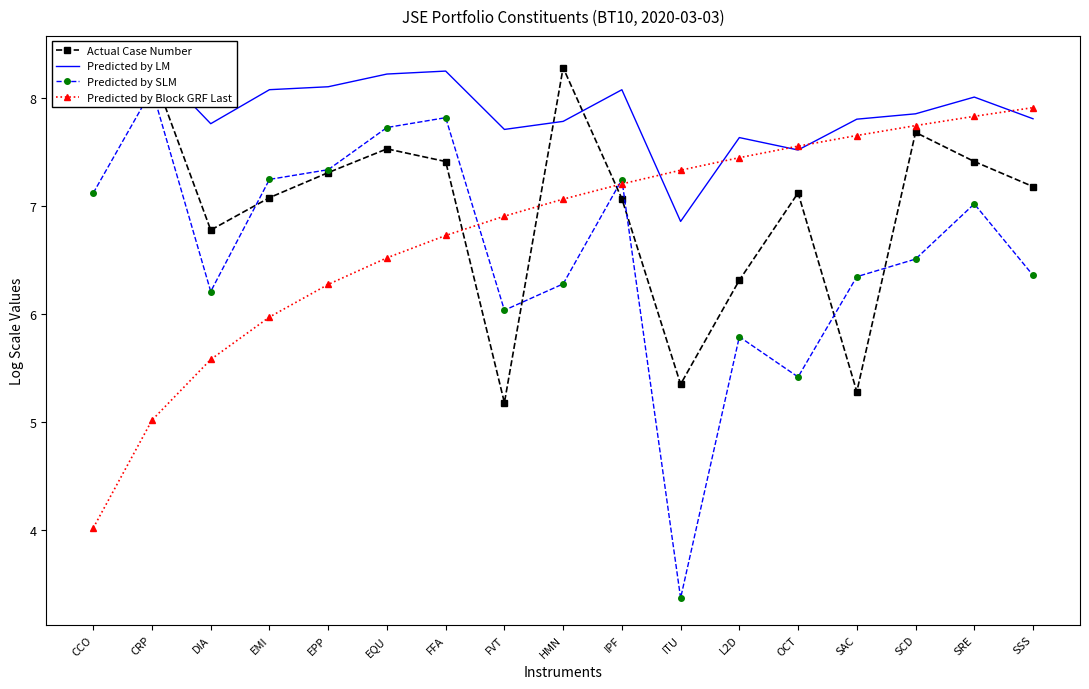

How many interior local peaks does the Predicted by SLM series have?

5